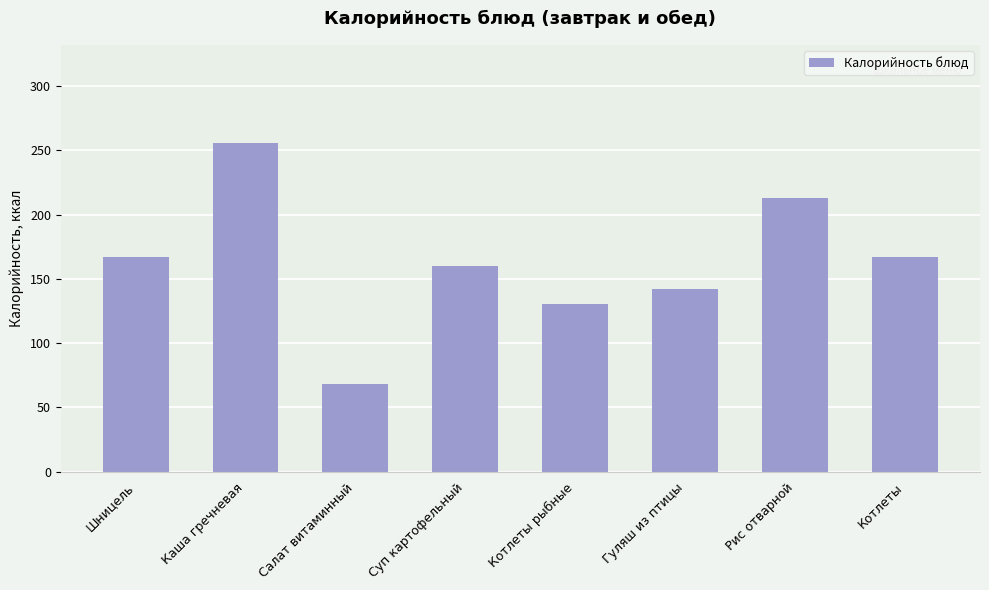

What is the difference between the second highest and minimum values?

144.8